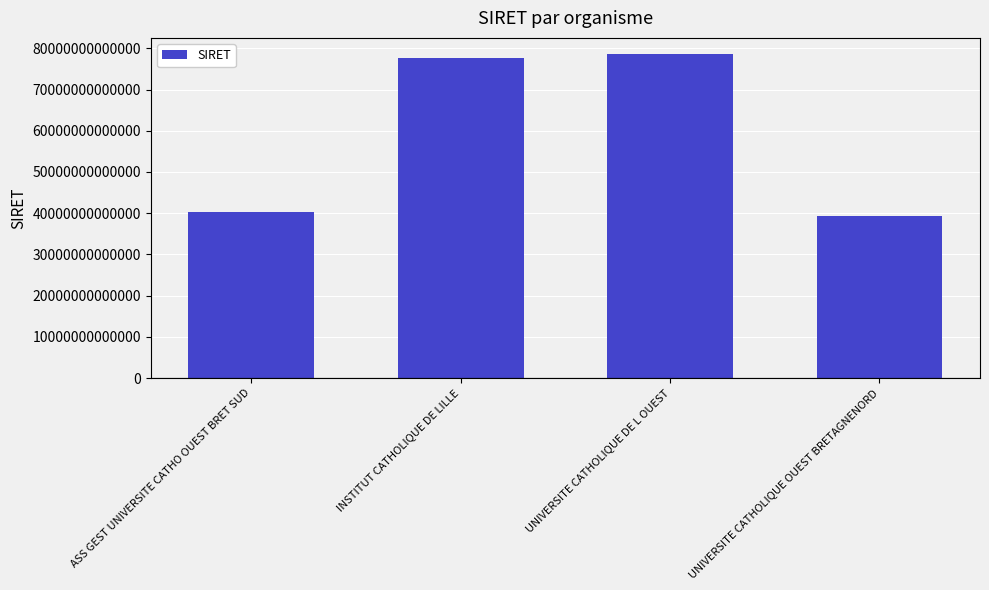

What is the label of the 2nd bar from the right?

UNIVERSITE CATHOLIQUE DE L OUEST